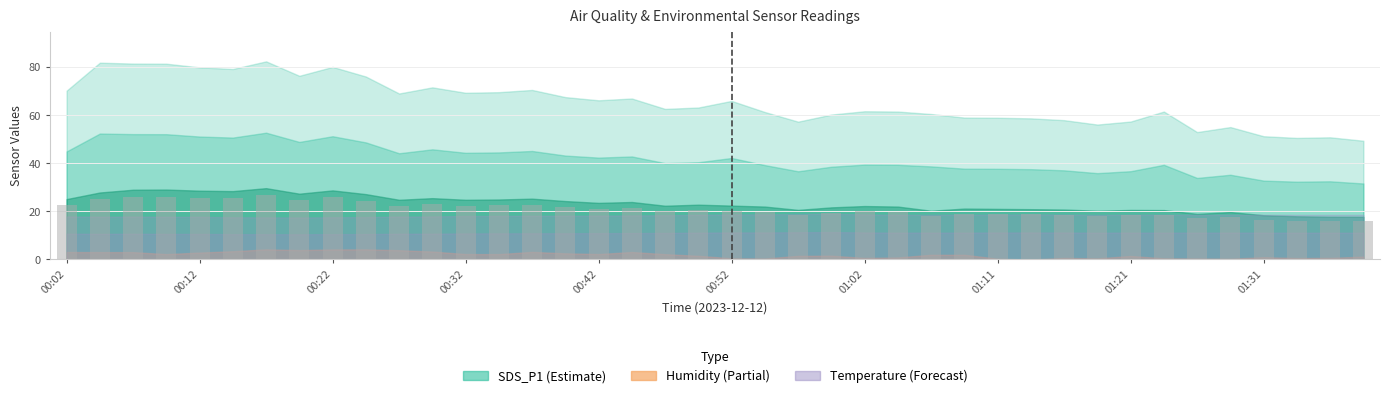

What is the maximum value shown in the chart?

26.7